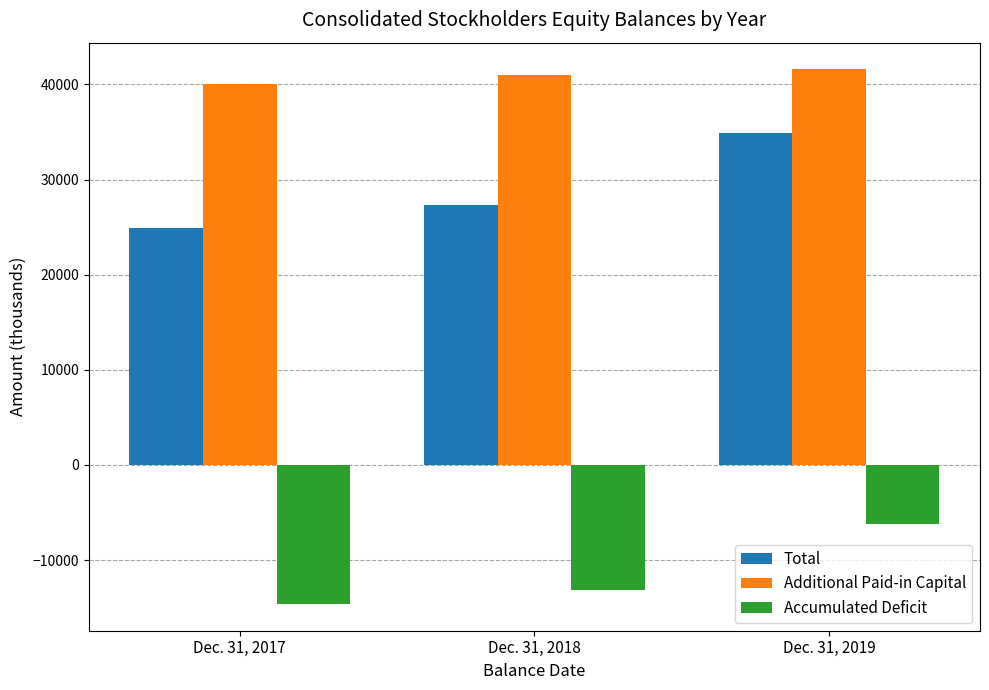

What is the value of the Additional Paid-in Capital bar at the 1st from the left?

40035